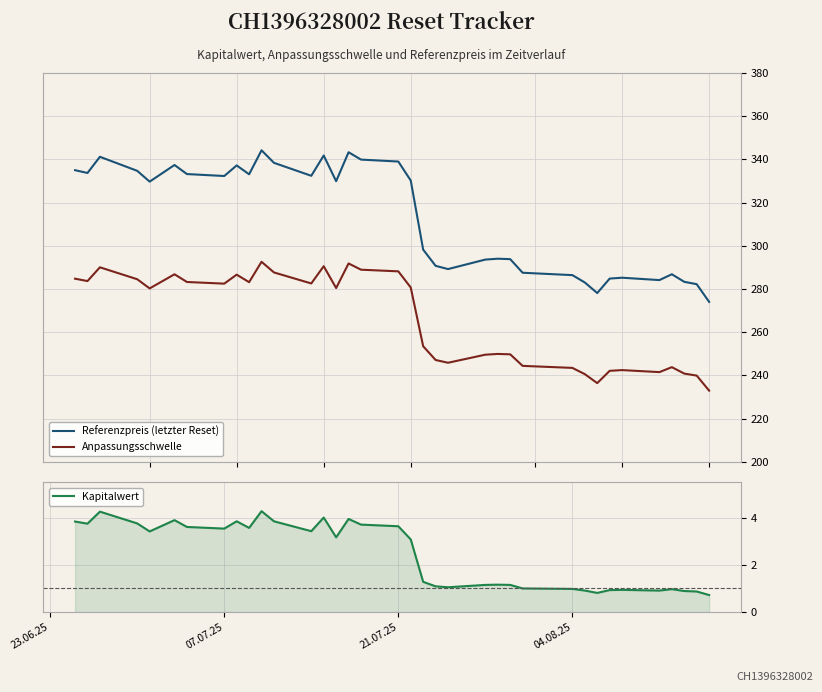

How many interior local peaks does the Kapitalwert series have?

9